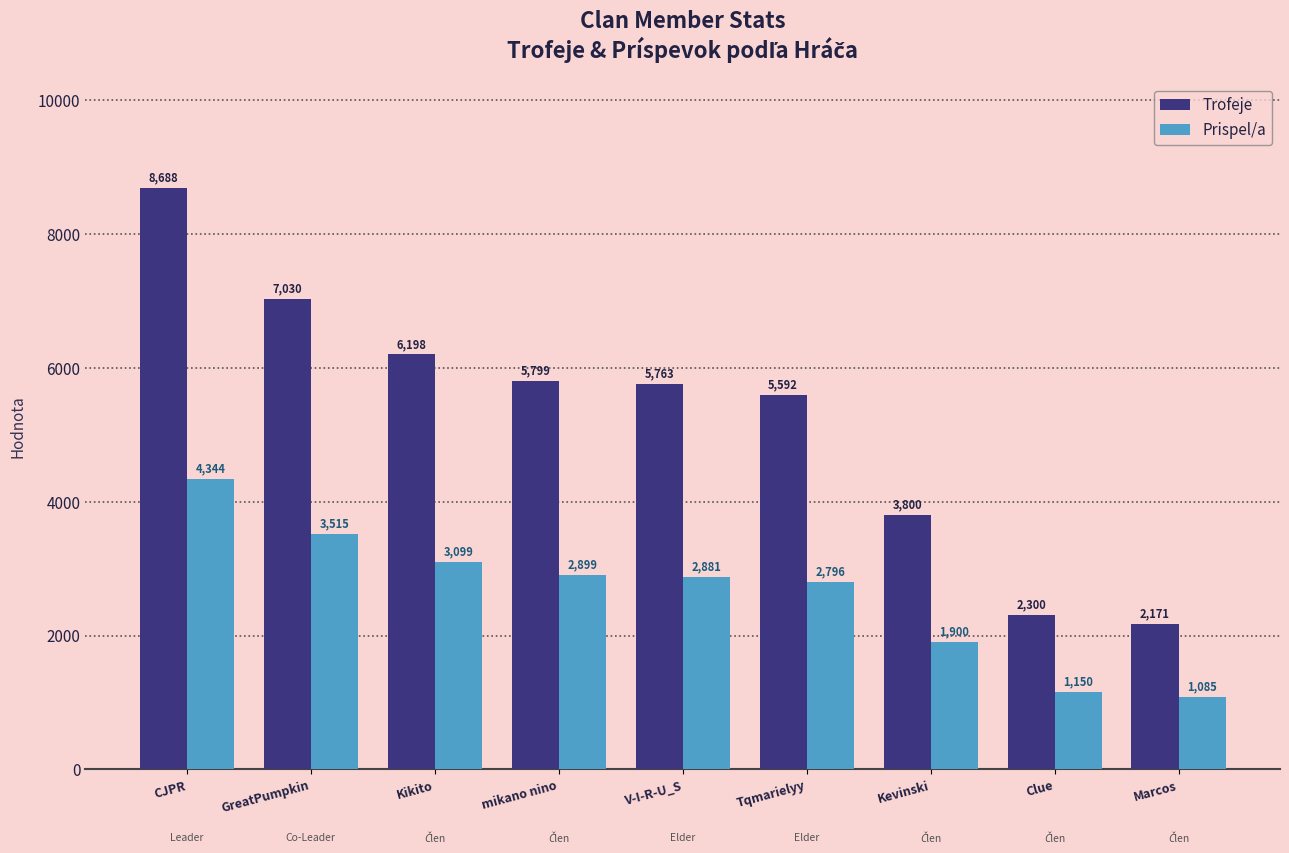

Reading right to left, transcribe all the data shown in this chart.

Trofeje: Marcos=2171	Clue=2300	Kevinski=3800	Tqmarielyy=5592	V-I-R-U_S=5763	mikano nino=5799	Kikito=6198	GreatPumpkin=7030	CJPR=8688
Prispel/a: Marcos=1085	Clue=1150	Kevinski=1900	Tqmarielyy=2796	V-I-R-U_S=2881	mikano nino=2899	Kikito=3099	GreatPumpkin=3515	CJPR=4344